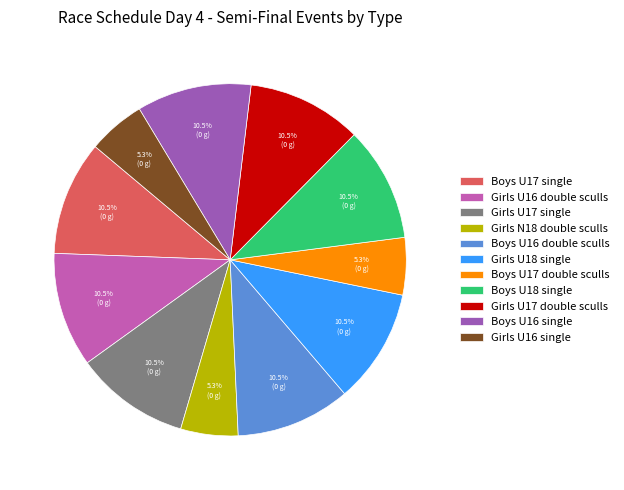

To the nearest percent, what is the combined percentage of Girls N18 double sculls and Girls U18 single?

16%